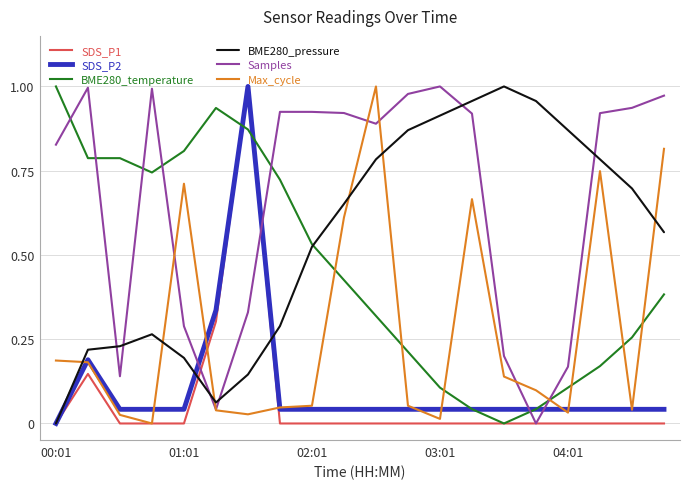

What are all the series names shown in the legend?

SDS_P1, SDS_P2, BME280_temperature, BME280_pressure, Samples, Max_cycle